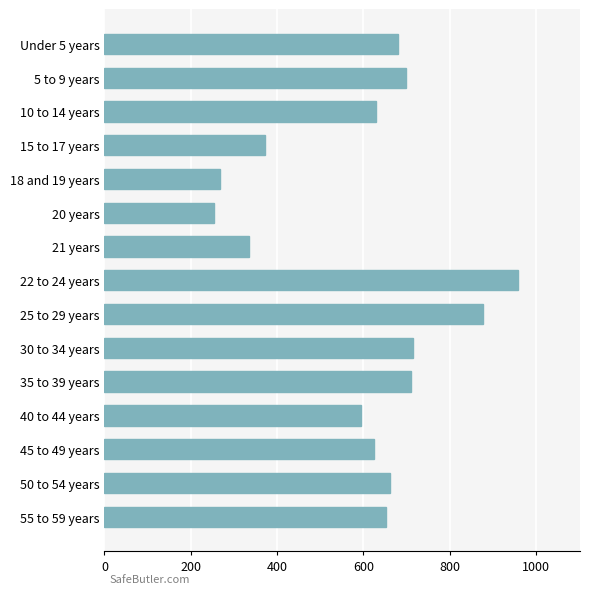

What is the value of the 7th bar from the top?

334